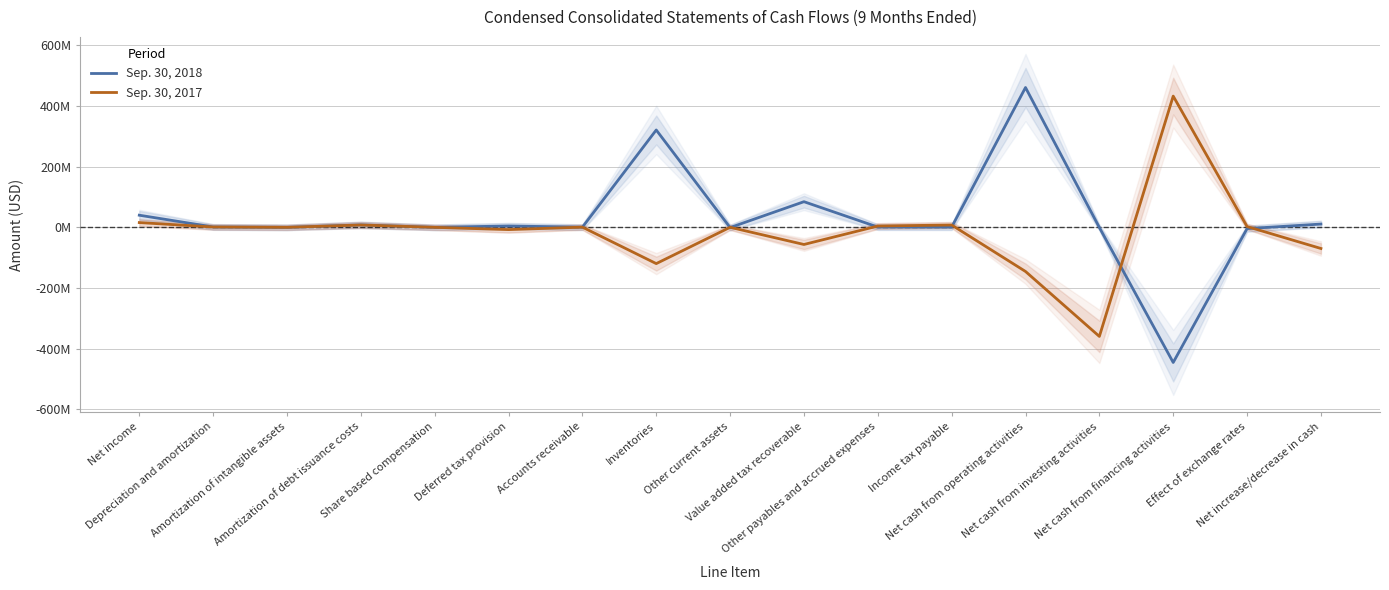

Where is the first local maximum for Sep. 30, 2018?

Amortization of debt issuance costs